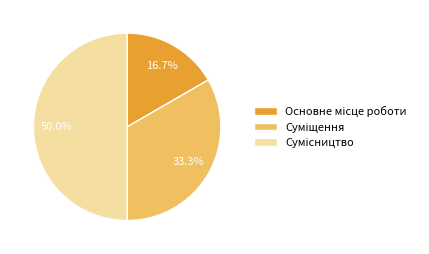

Count the number of slices in the pie.

3